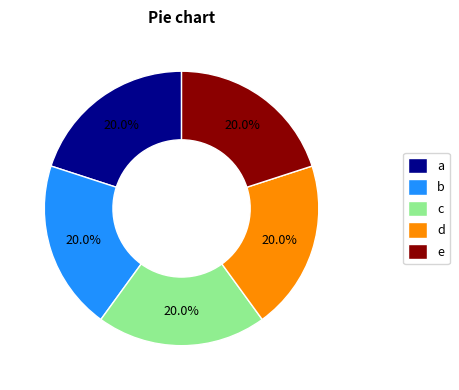

Do a and d together represent more than half of the pie?

No